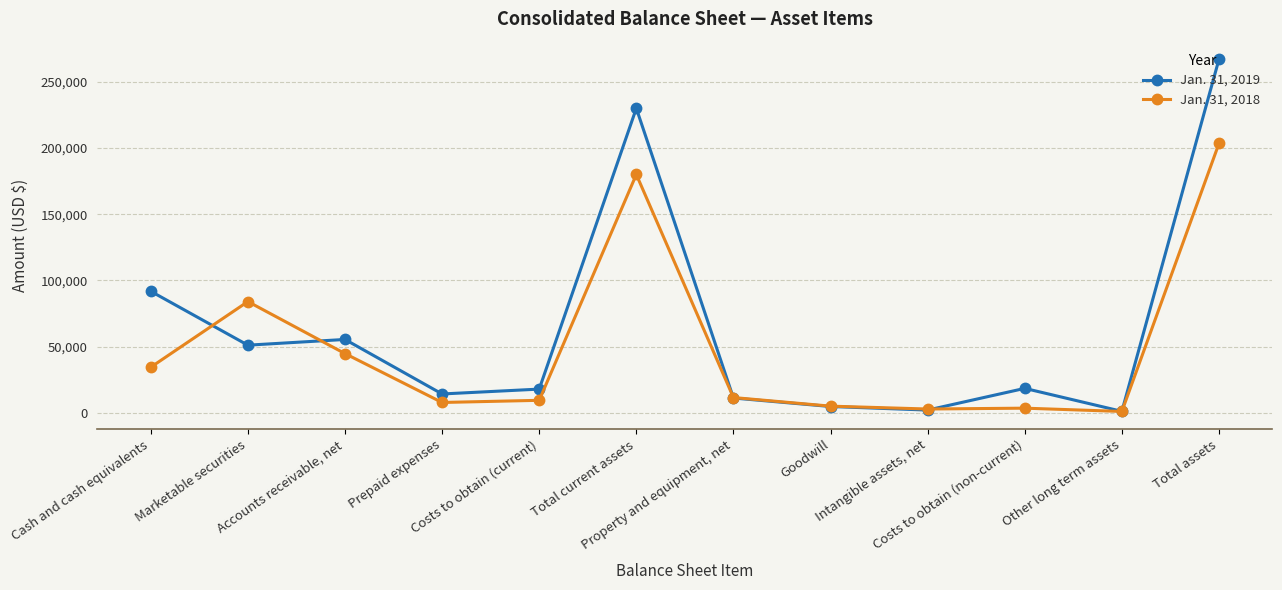

Which series changed the most between Total current assets and Intangible assets, net?

Jan. 31, 2019